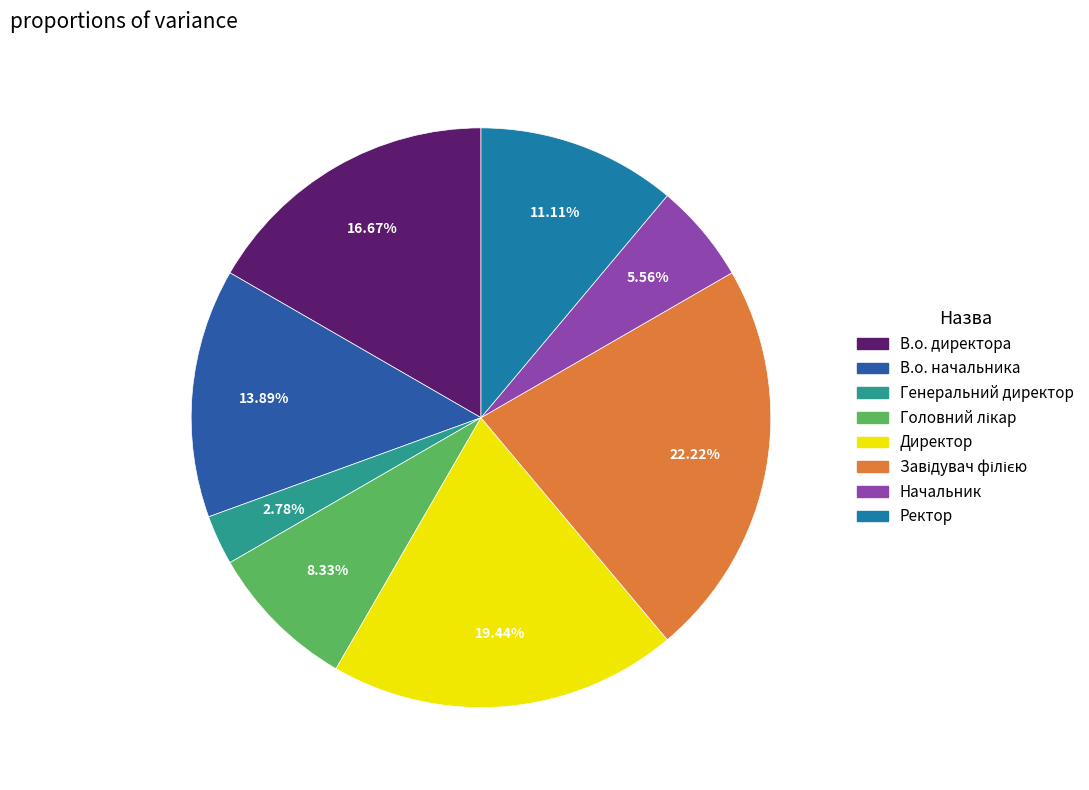

Is it true that Завідувач філією is 22% of the pie?

True